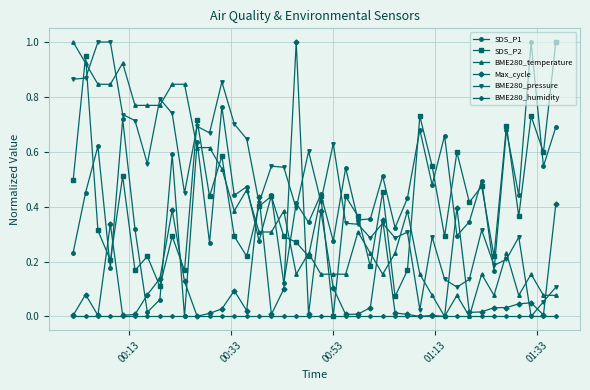

True or false: SDS_P2 and Max_cycle intersect in this chart.

True